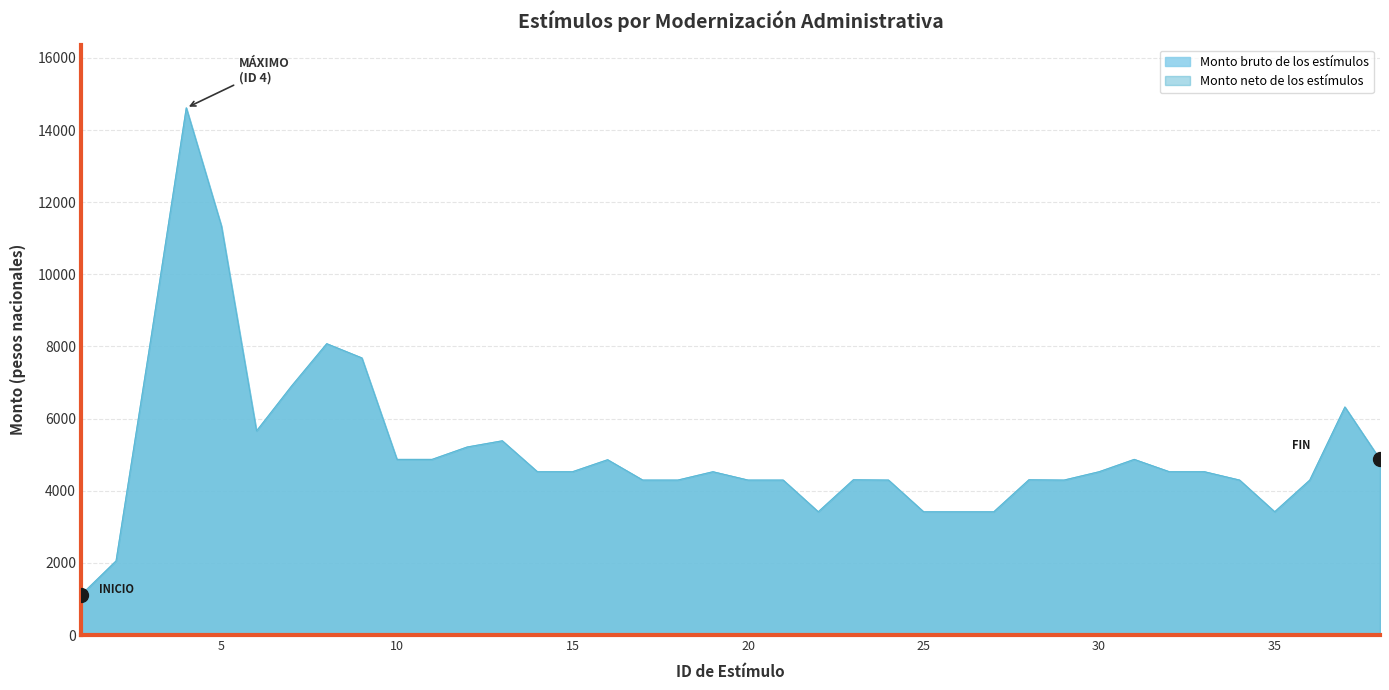

True or false: Monto bruto de los estímulos and Monto neto de los estímulos intersect in this chart.

False